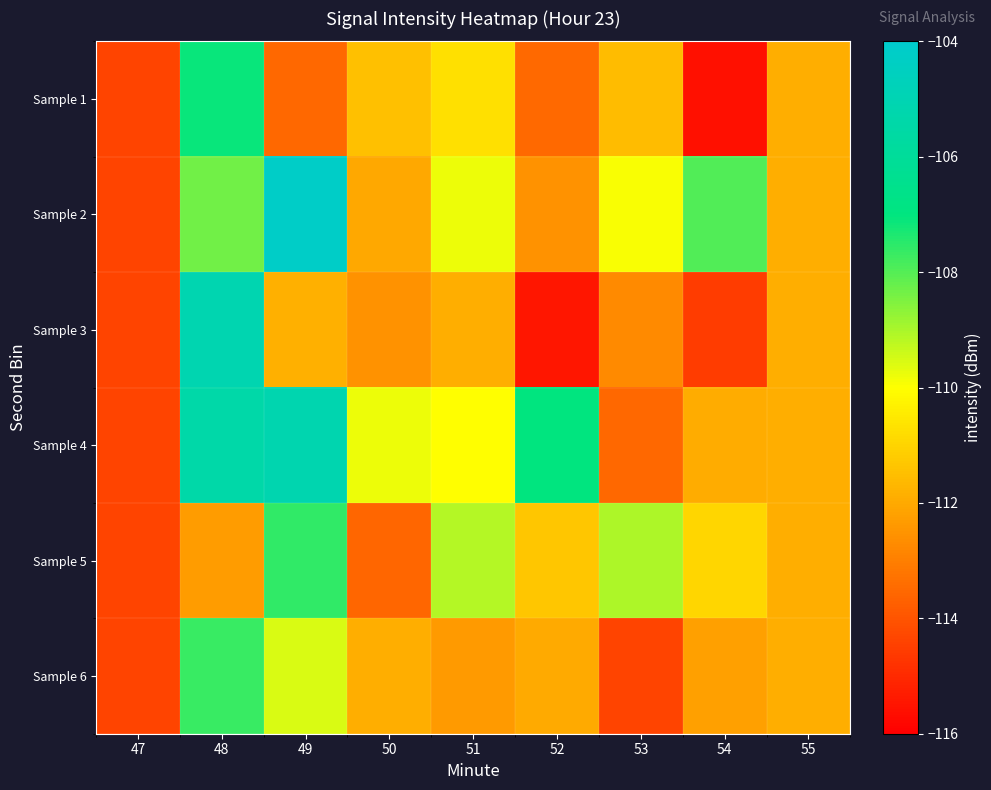

Reading left to right, what are all the values shown in this chart?

Sample 1: 47=-114.4	48=-107.1	49=-113.5	50=-111.5	51=-110.7	52=-113.5	53=-111.6	54=-115.6	55=-111.9
Sample 2: 47=-114.4	48=-108.3	49=-104.2	50=-112.0	51=-109.8	52=-112.6	53=-109.9	54=-108.0	55=-111.9
Sample 3: 47=-114.4	48=-105.1	49=-111.8	50=-112.6	51=-111.9	52=-115.5	53=-112.7	54=-114.6	55=-111.9
Sample 4: 47=-114.4	48=-105.4	49=-105.1	50=-109.8	51=-110.0	52=-107.0	53=-113.6	54=-111.9	55=-111.9
Sample 5: 47=-114.4	48=-112.3	49=-107.6	50=-113.6	51=-109.1	52=-111.3	53=-109.0	54=-111.0	55=-111.9
Sample 6: 47=-114.4	48=-107.7	49=-109.6	50=-111.9	51=-112.4	52=-112.0	53=-114.4	54=-112.2	55=-111.9